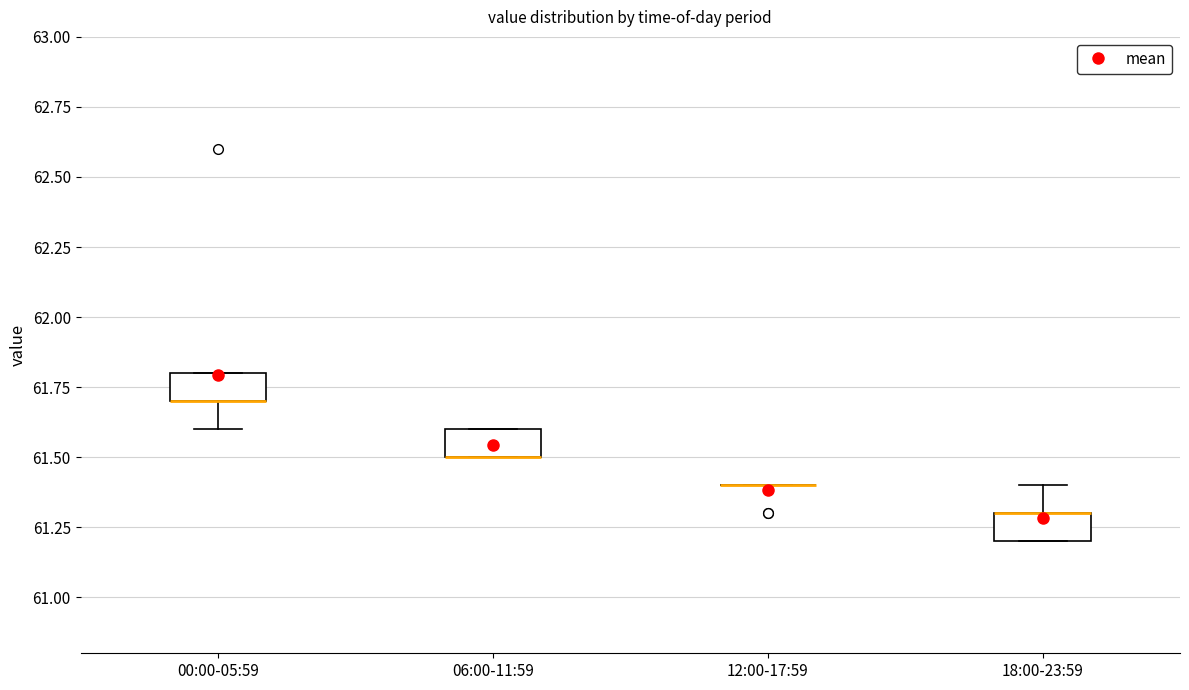

Reading left to right, read every box against the y-axis: the position of its median line, the range the box covers, and the ends of its whiskers. The values are not printed on the chart, so give them approximately, as read against the axis.

00:00-05:59: median 61.7 (drawn on the box's lower edge), box 61.7 to 61.8, whiskers 61.6 to 61.8
06:00-11:59: median 61.5 (drawn on the box's lower edge), box 61.5 to 61.6, whiskers 61.5 to 61.6
12:00-17:59: box collapsed to a line at 61.4, whiskers 61.4 to 61.4
18:00-23:59: median 61.3 (drawn on the box's upper edge), box 61.2 to 61.3, whiskers 61.2 to 61.4